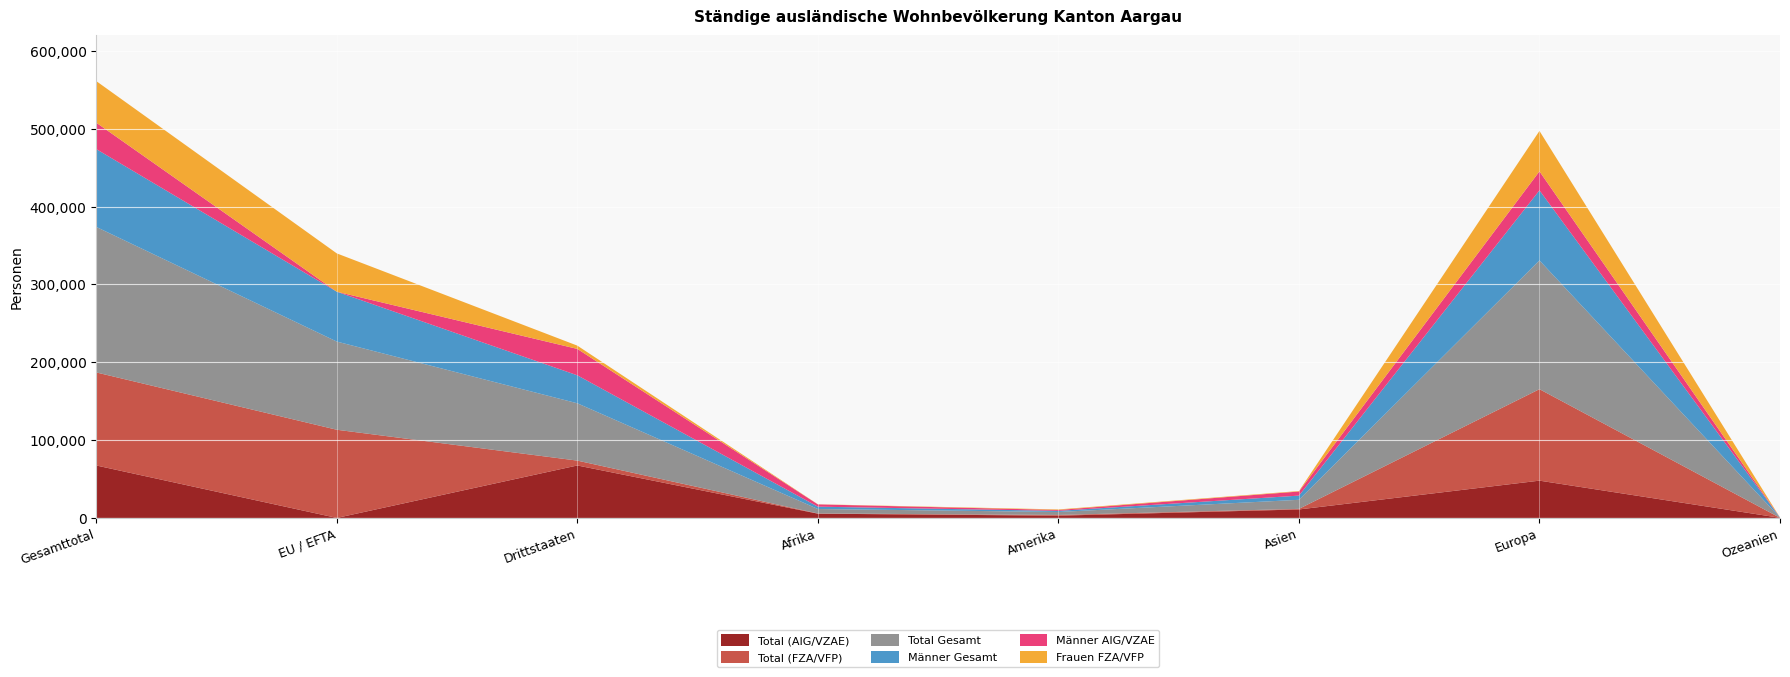

Reading right to left, list all the values displayed in this chart.

Total (AIG/VZAE): 132	47897	10883	2885	5470	67389	2	67391
Total (FZA/VFP): 37	117506	755	940	266	6244	113270	119514
Total Gesamt: 169	165403	11638	3825	5736	73633	113272	186905
Männer Gesamt: 93	90006	5391	1419	3007	35941	64047	99988
Männer AIG/VZAE: 80	24426	5254	1173	2910	33910	1	33911
Frauen FZA/VFP: 24	51926	618	694	169	4213	49224	53437